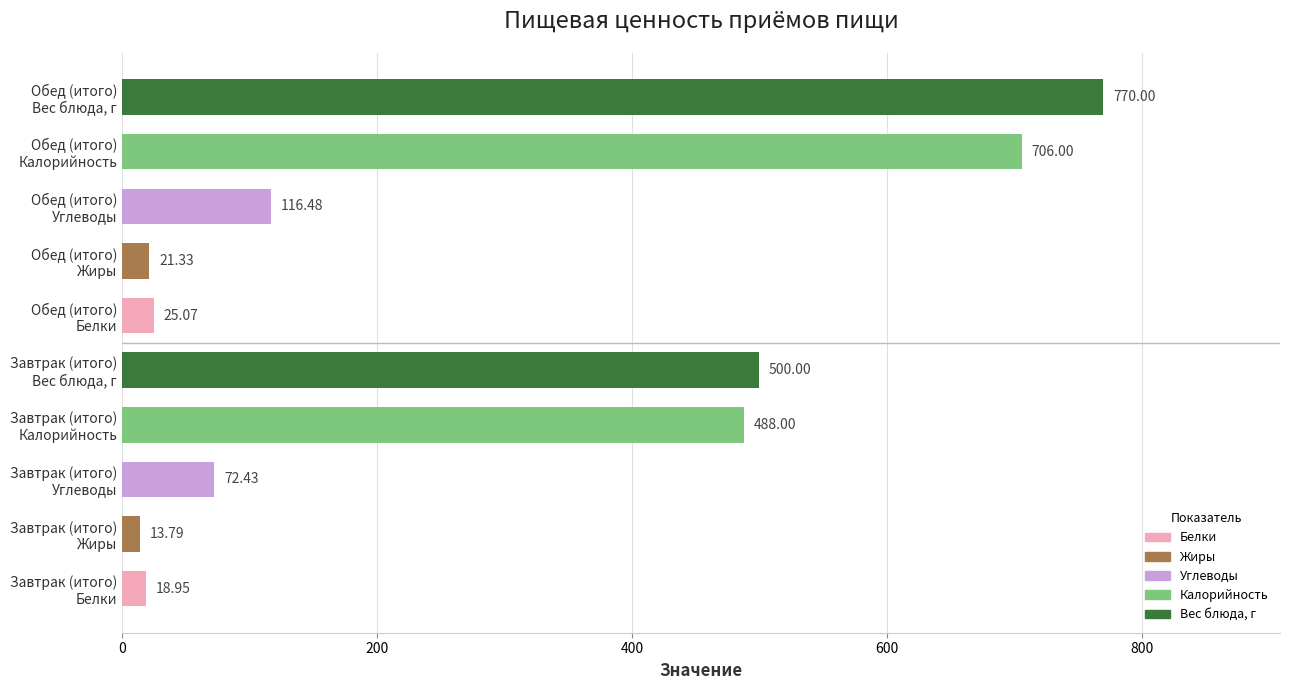

What is the difference between the maximum and minimum values?

756.2